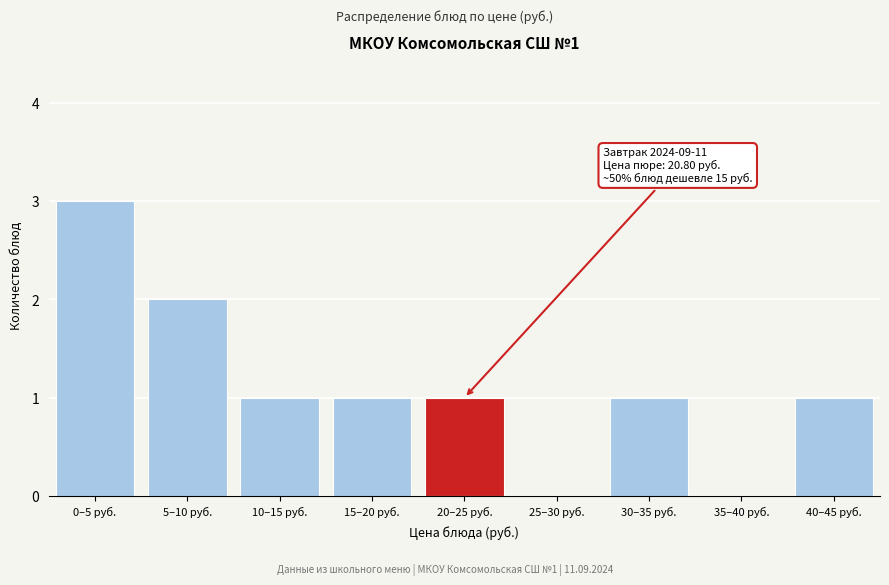

Reading left to right, list all the values displayed in this chart.

0–5 руб.=3	5–10 руб.=2	10–15 руб.=1	15–20 руб.=1	20–25 руб.=1	25–30 руб.=0	30–35 руб.=1	35–40 руб.=0	40–45 руб.=1